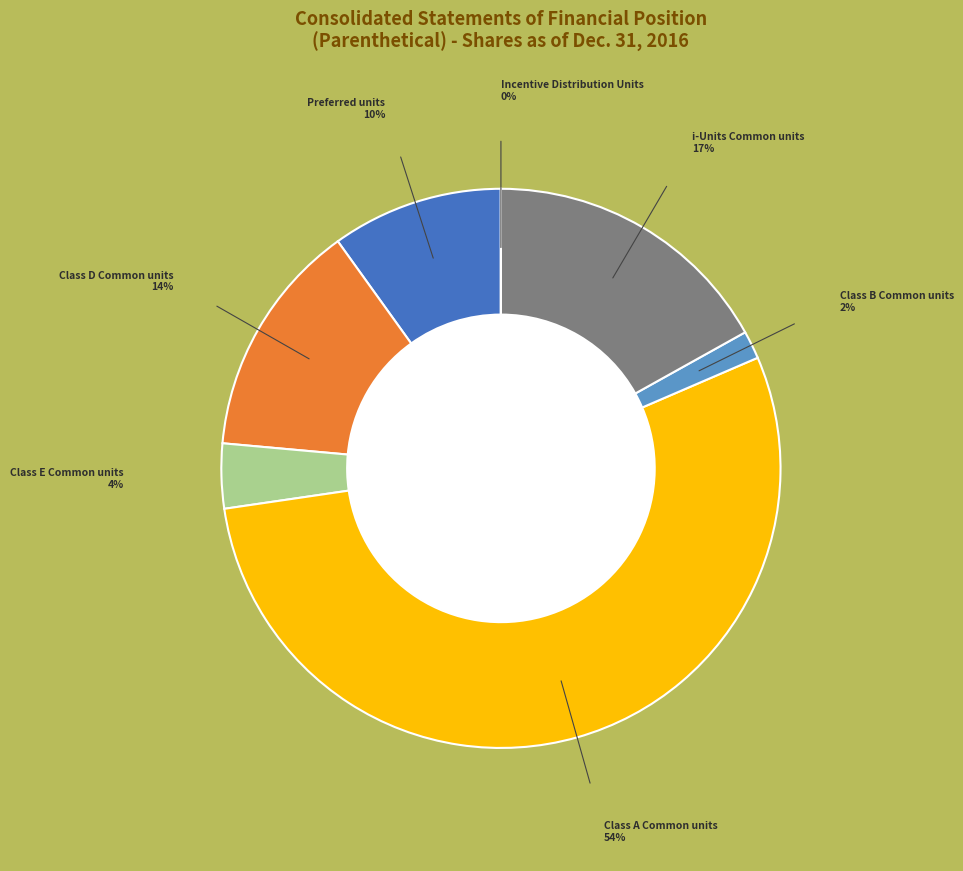

Is there a majority slice in this chart?

Yes